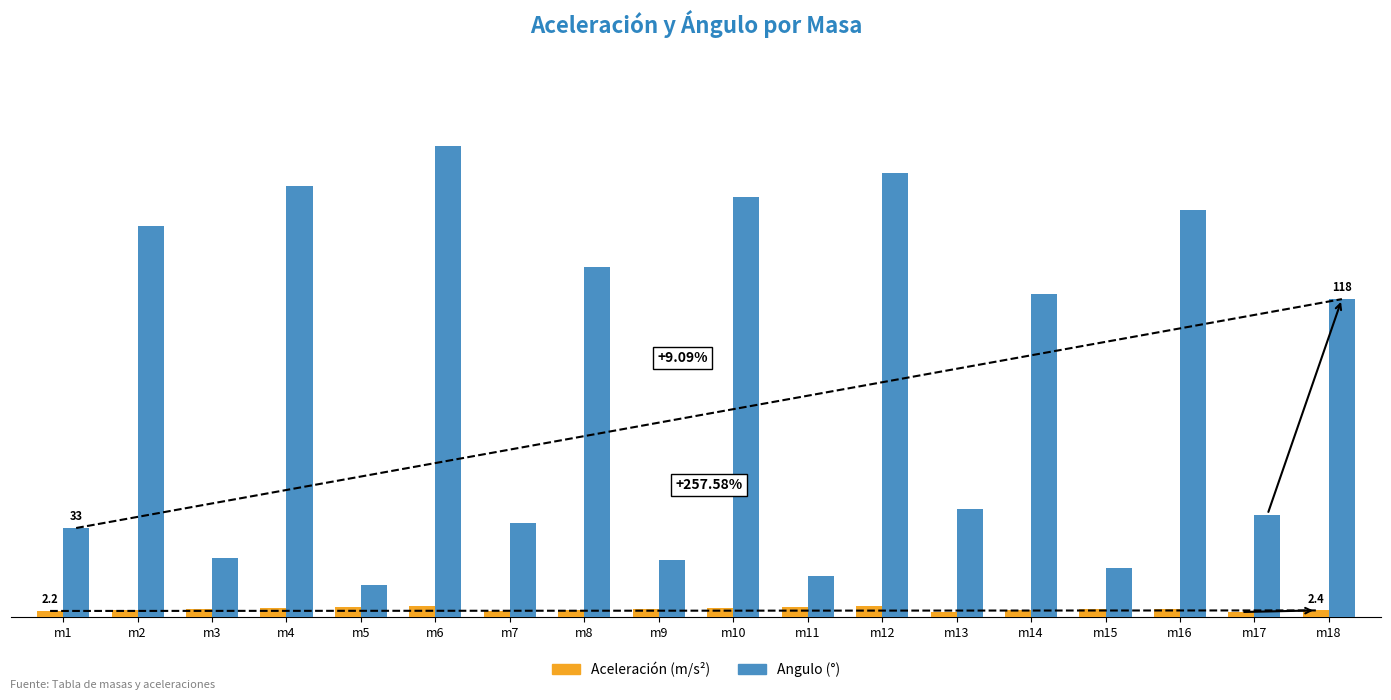

True or false: Aceleración (m/s²) has a value of 3.1 at m16.

True